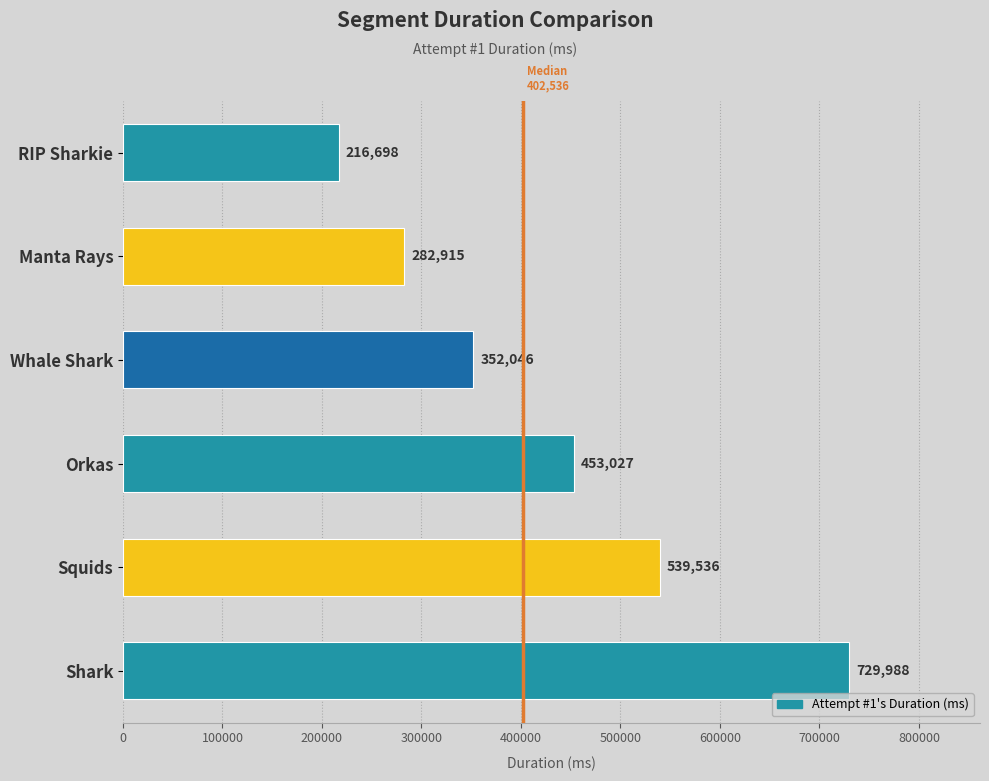

Is it true that the value at Squids is 539536?

True